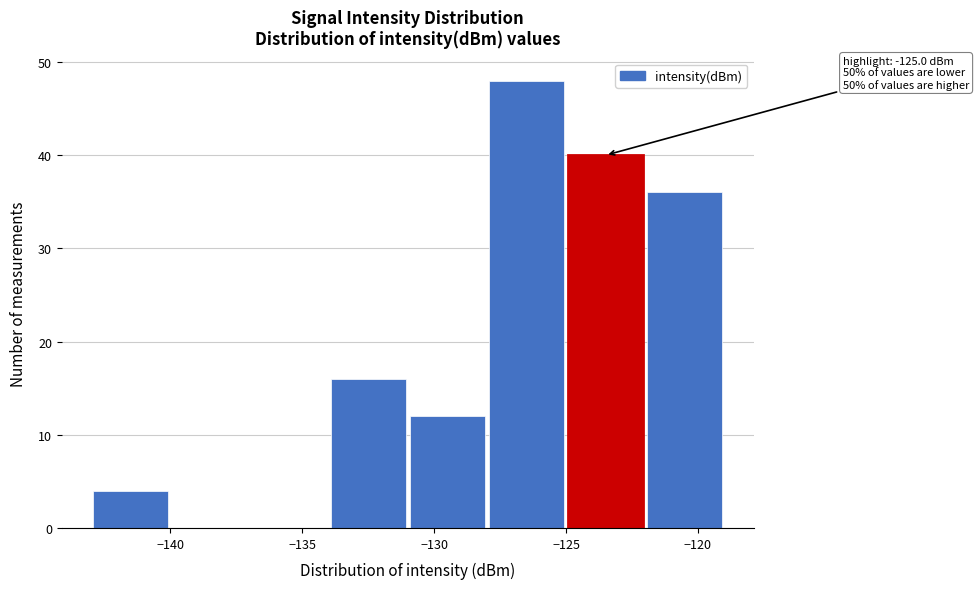

Which range on the x-axis has the tallest bar?

-128 to -125